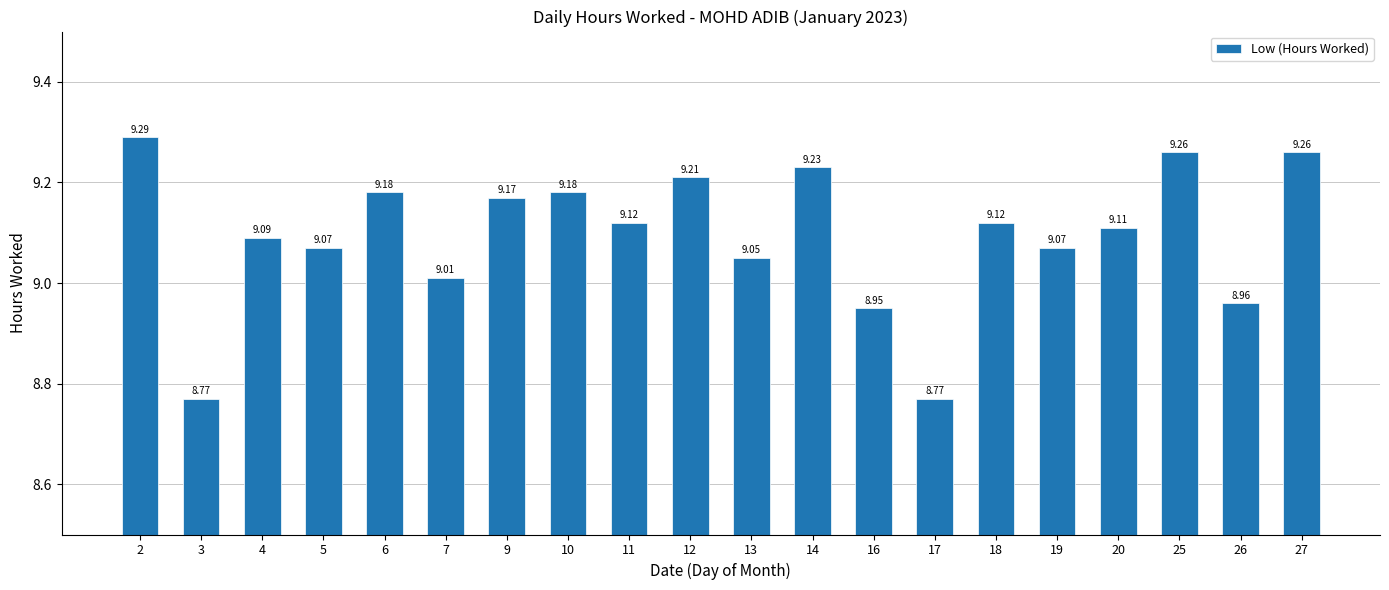

Which has a higher value, 12 or 25?

25